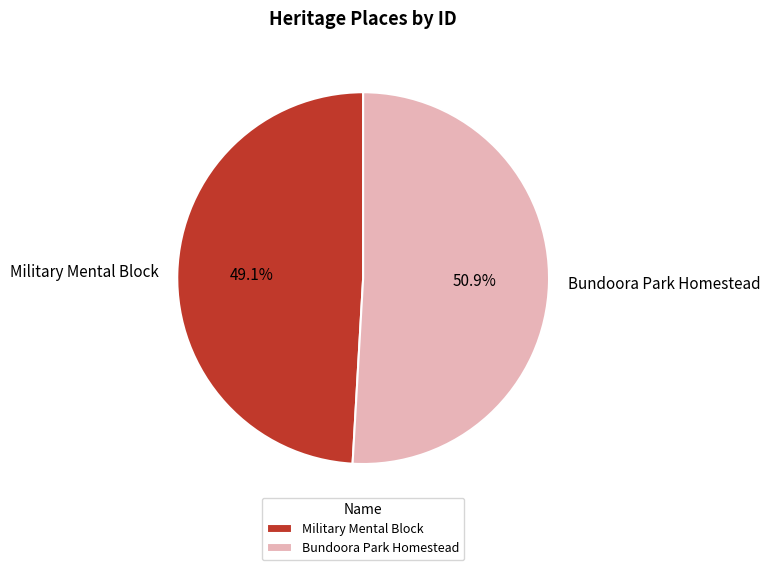

To the nearest percent, what is the combined percentage of Bundoora Park Homestead and Military Mental Block?

100%